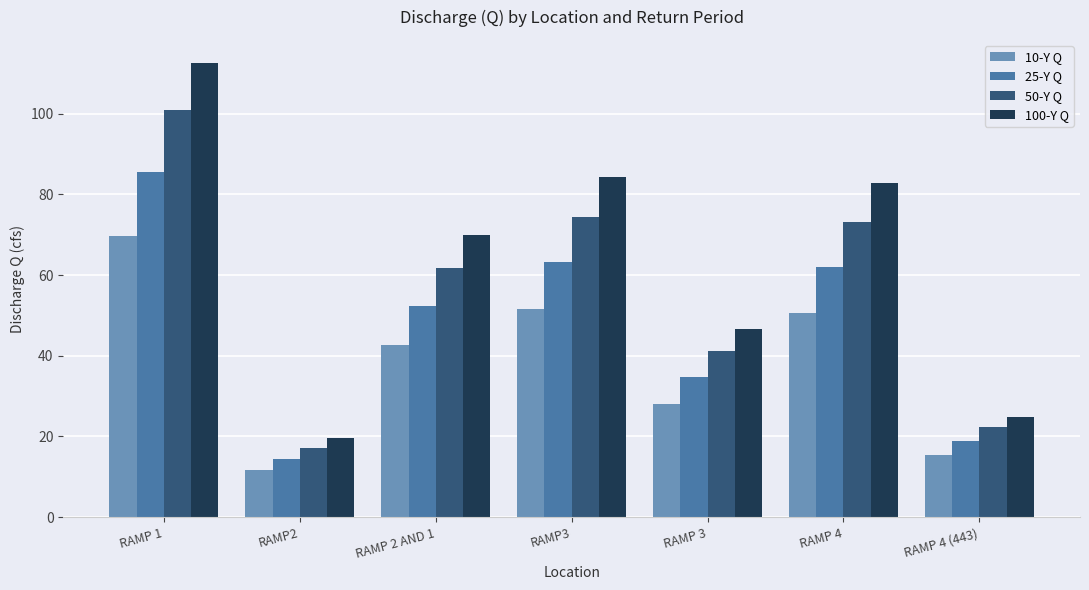

What is the difference between the maximum and minimum values in the 25-Y Q series?

71.1